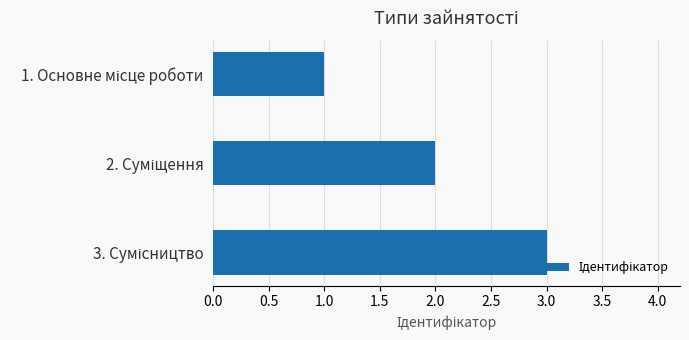

What is the maximum value shown in the chart?

3